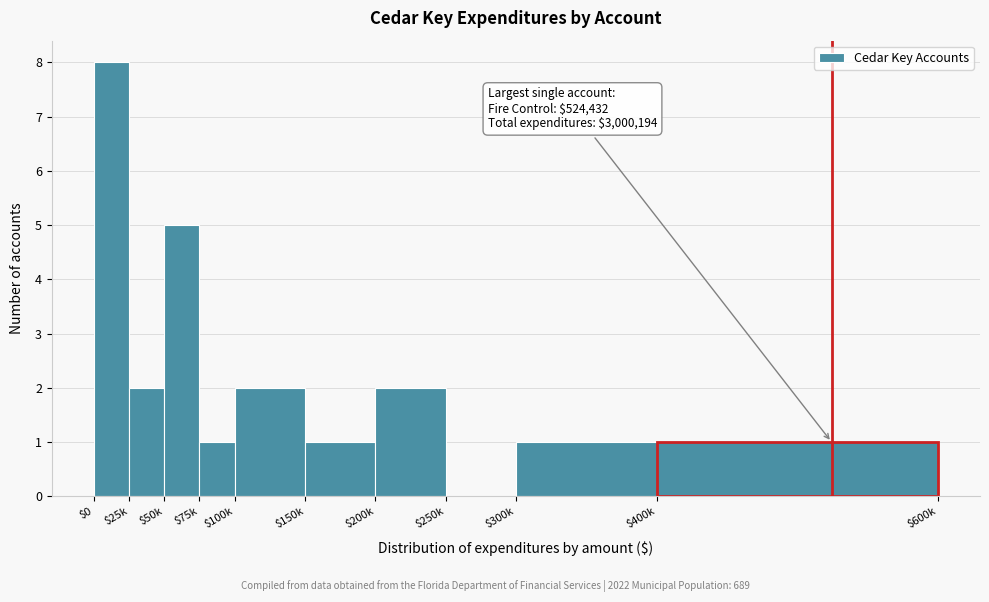

What is the greatest value displayed?

8